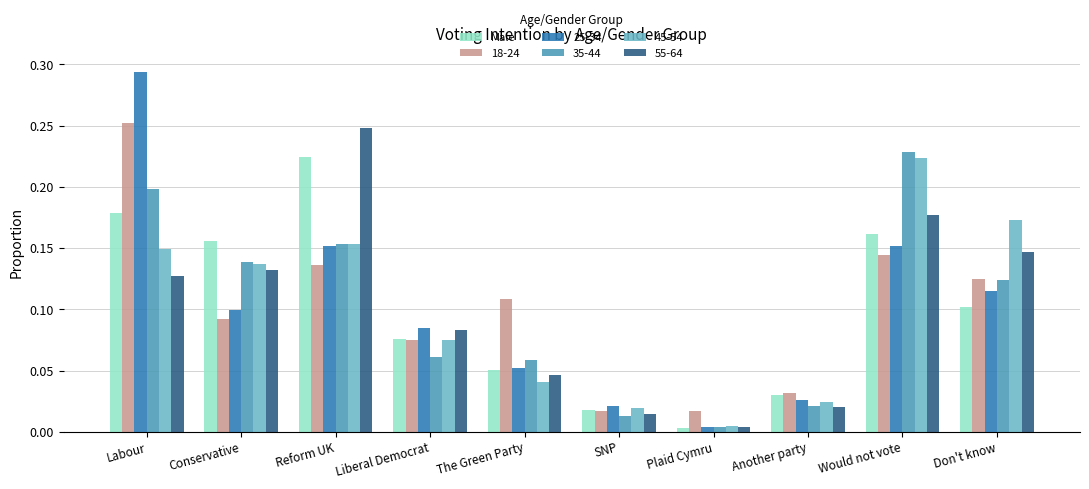

Between The Green Party and Don't know, which series saw the biggest shift?

45-54